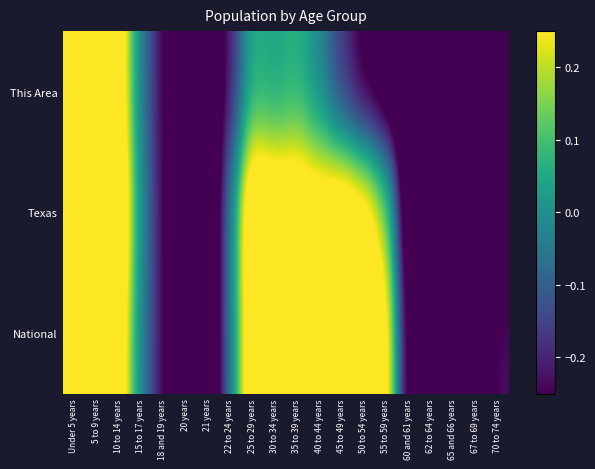

Count the number of data series in this chart.

3